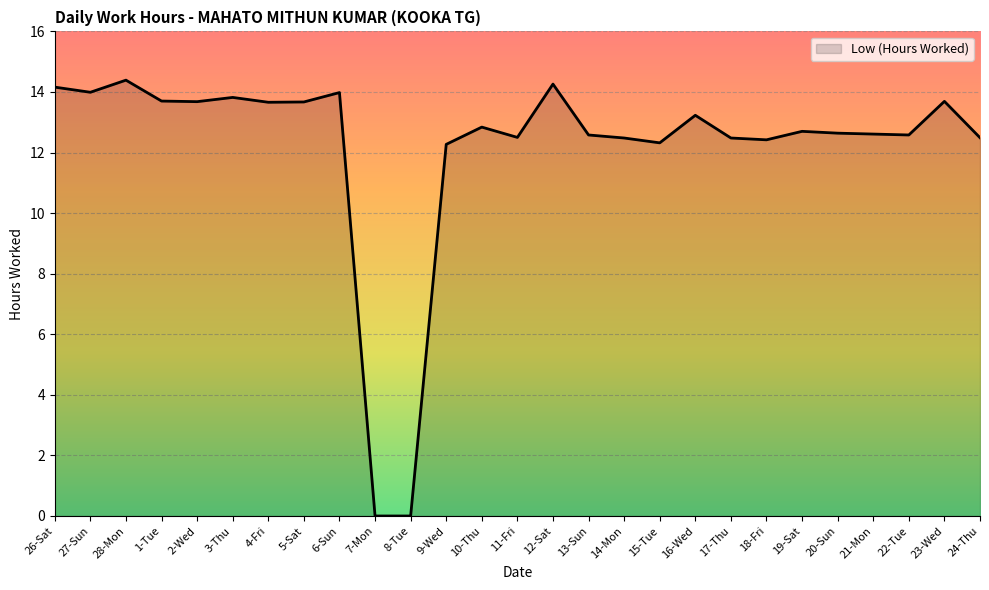

What position from the right is 2-Wed?

23